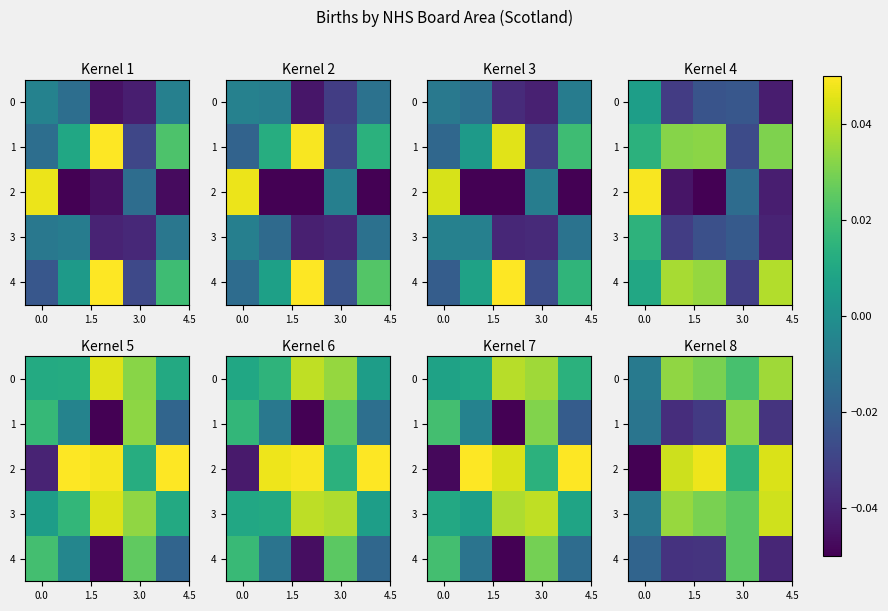

Which category has the lowest value in the row_4 series?

4